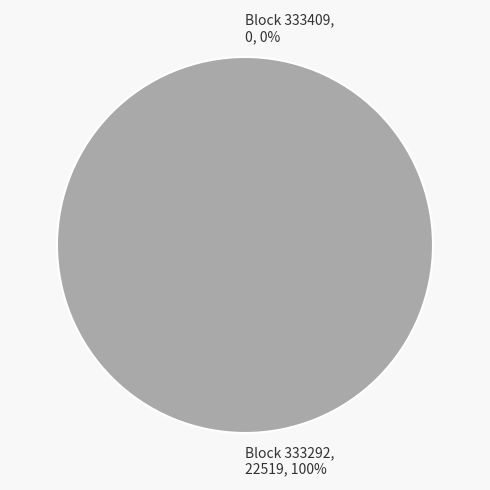

What is the change in value from 333409 to 333292?

+22519